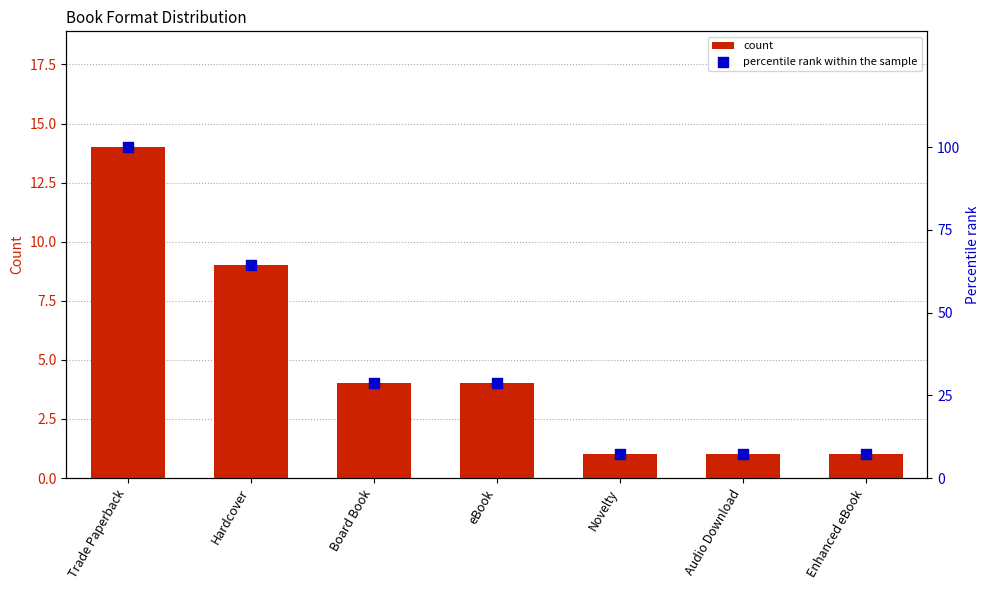

What is the total value across all series at Trade Paperback?

114.0